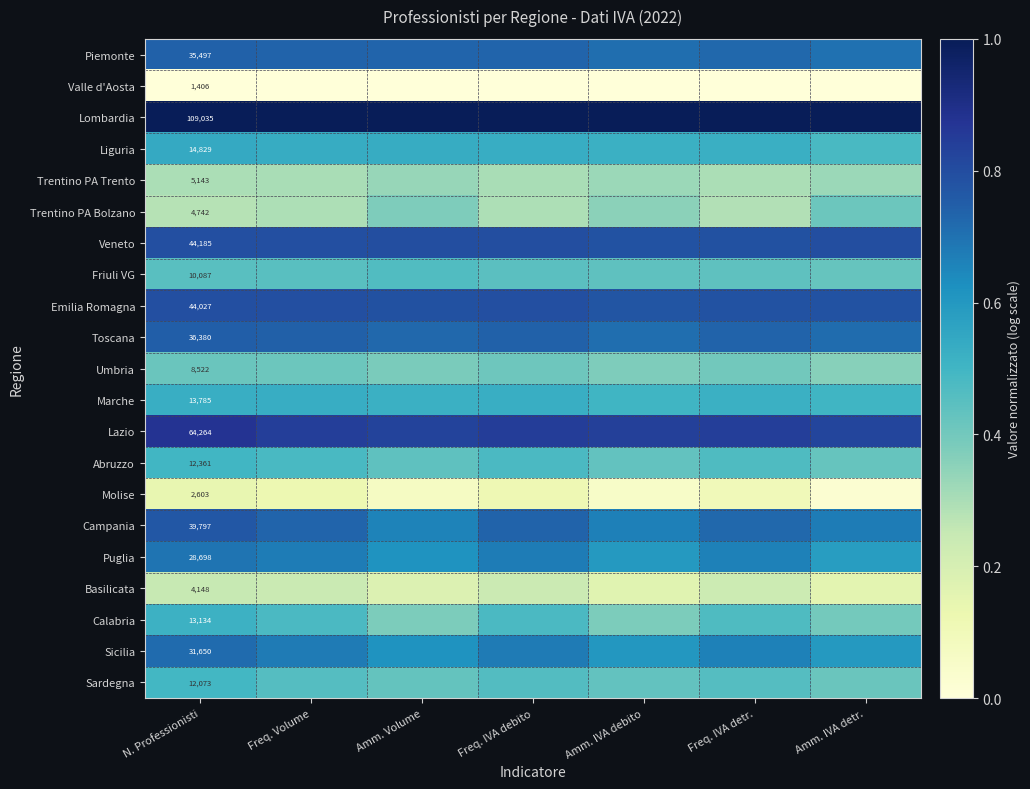

How many series are shown in this chart?

21